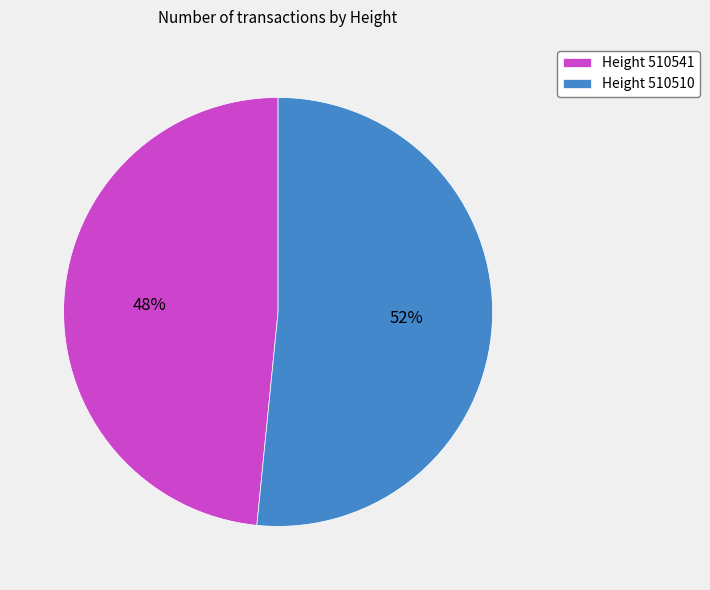

Which slice is the largest?

Height 510510